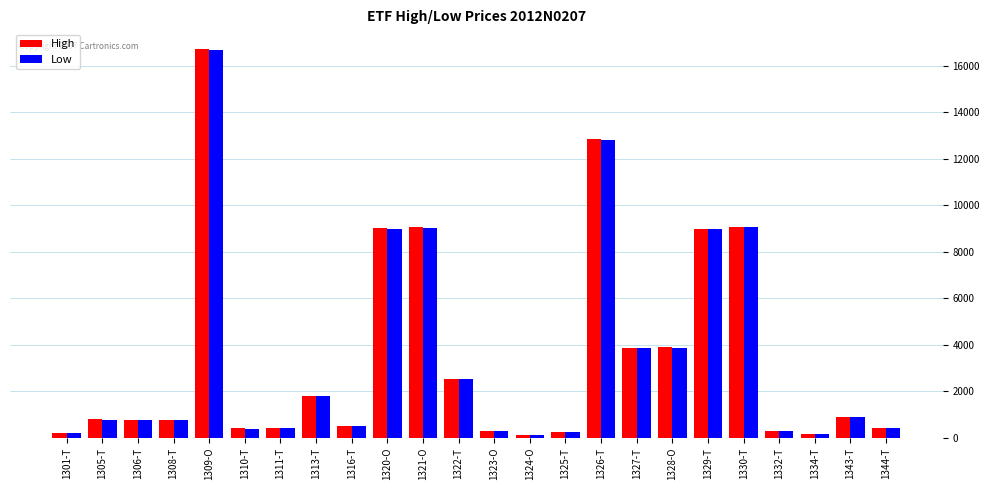

True or false: High has a value of 2698 at 1321-O.

False